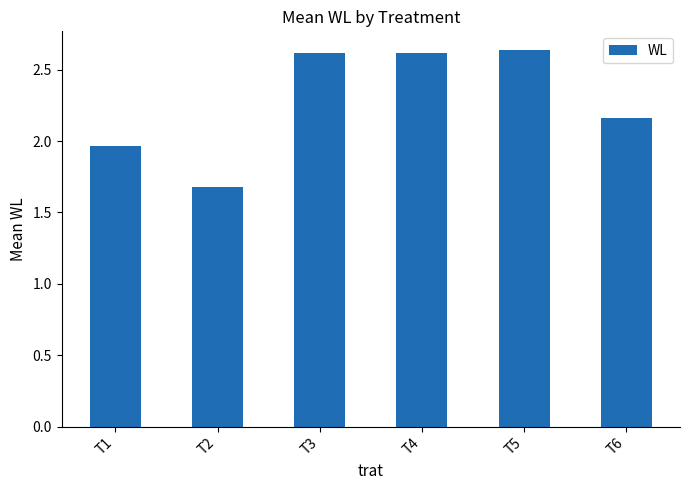

True or false: the data shows 1.5 at T3.

False